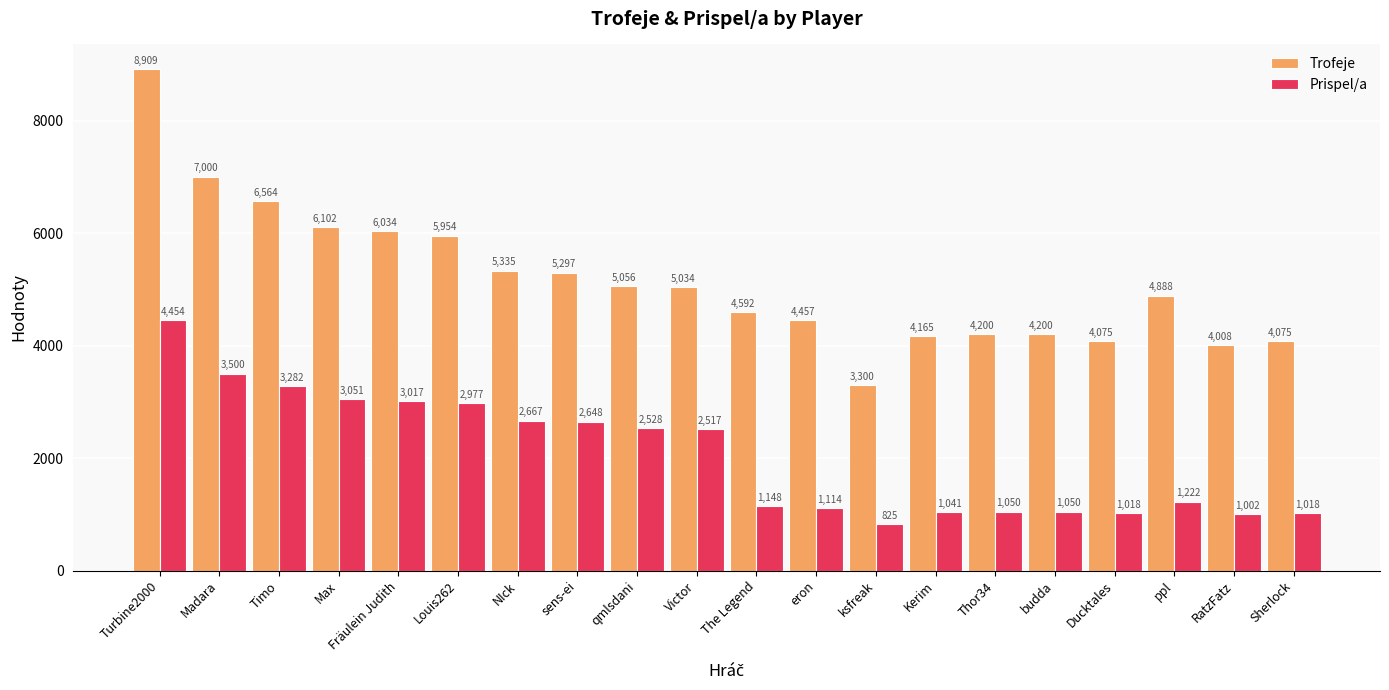

At Fräulein Judith, list the series in order from smallest to largest.

Prispel/a, Trofeje